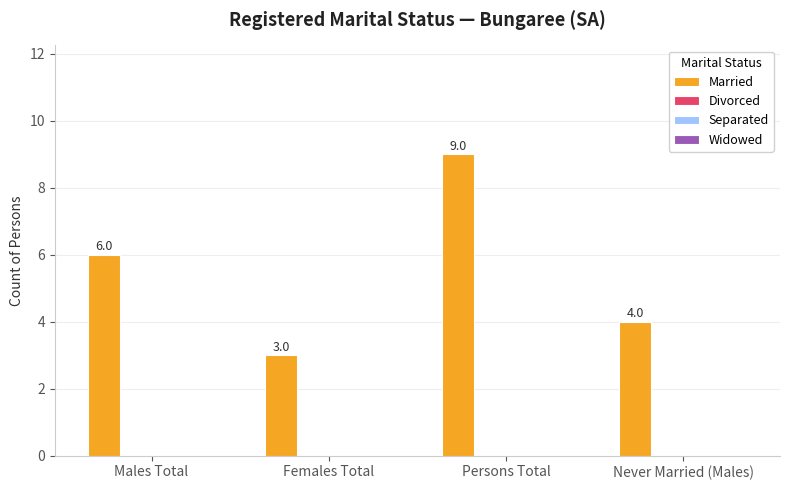

Reading right to left, transcribe all the data shown in this chart.

4	9	3	6